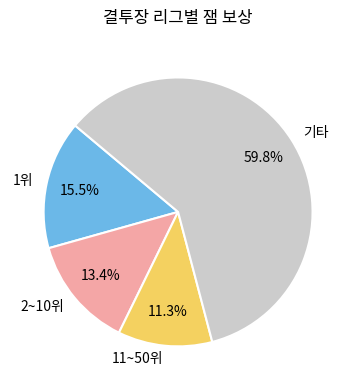

How many slices are in this pie chart?

4